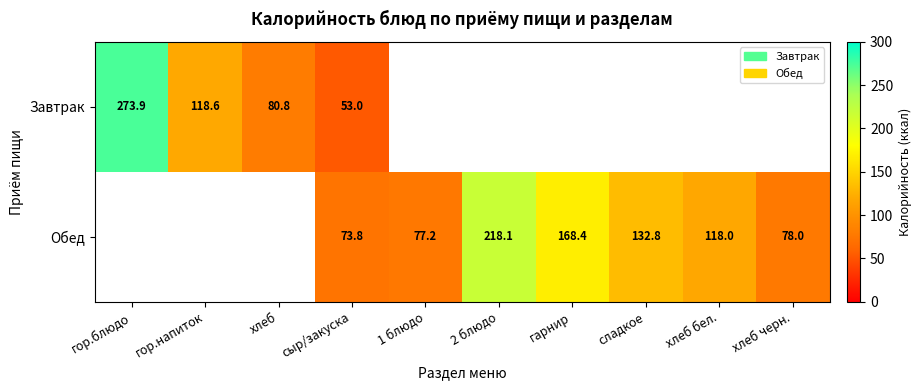

What is the difference between the Обед values at 2 блюдо and хлеб черн.?

140.1